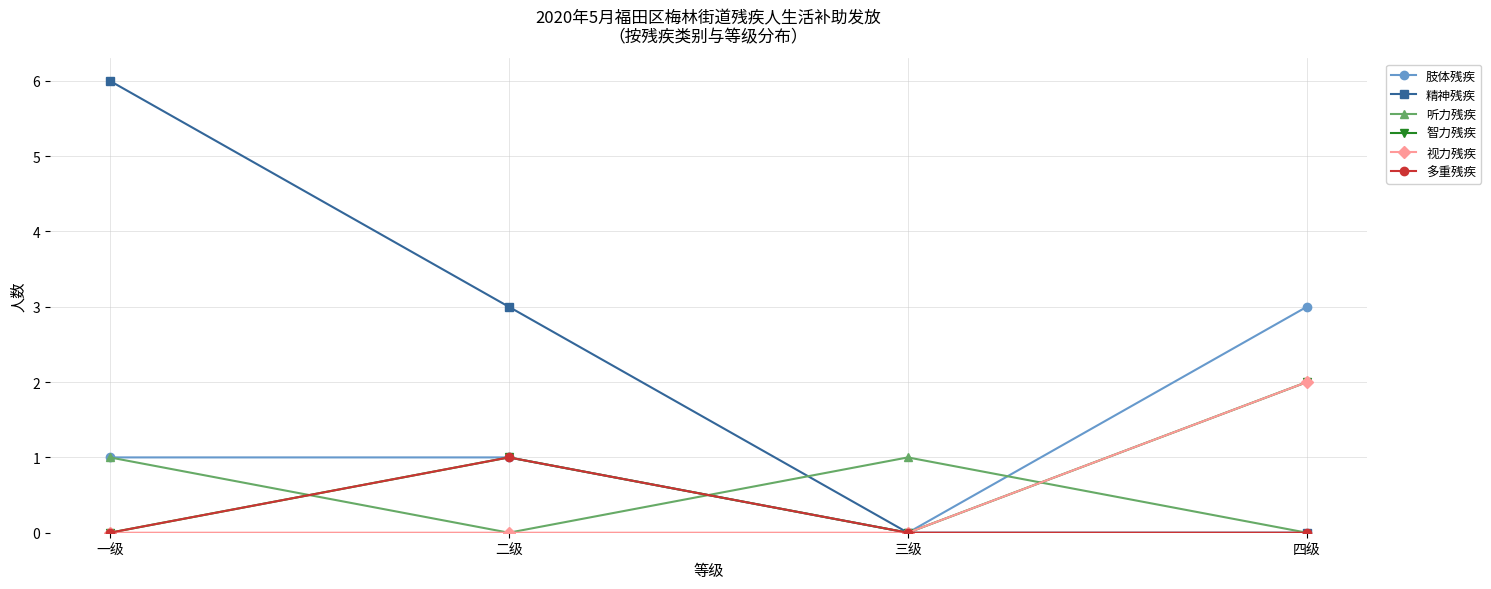

At which category is the sum across all series the highest?

一级